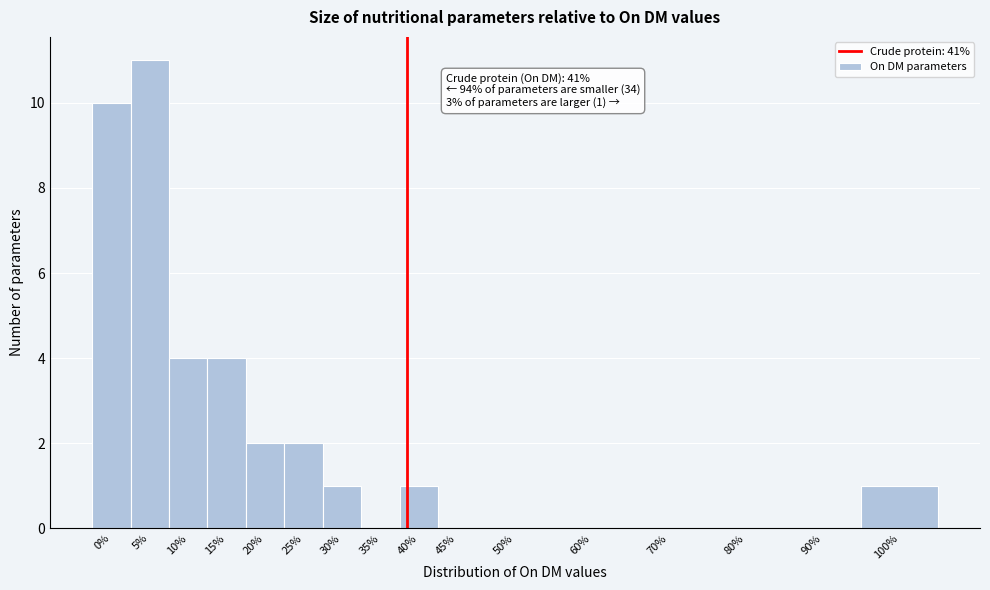

Reading right to left, extract all data points from this chart.

100%=1	90%=0	80%=0	70%=0	60%=0	50%=0	45%=0	40%=1	35%=0	30%=1	25%=2	20%=2	15%=4	10%=4	5%=11	0%=10